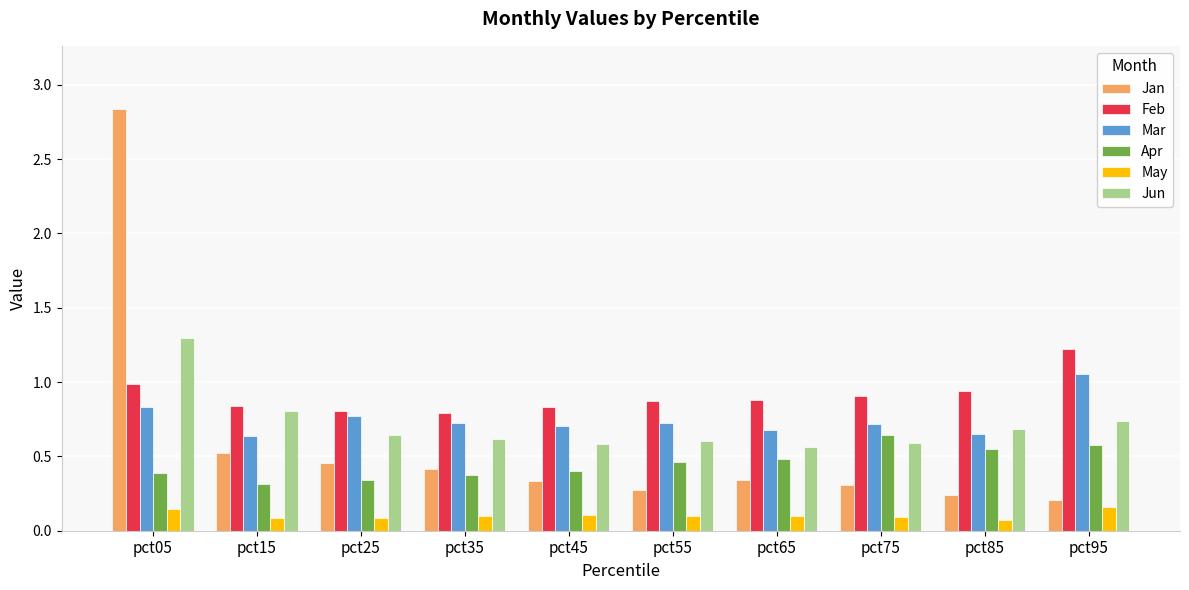

Which series has the widest spread of values?

Jan